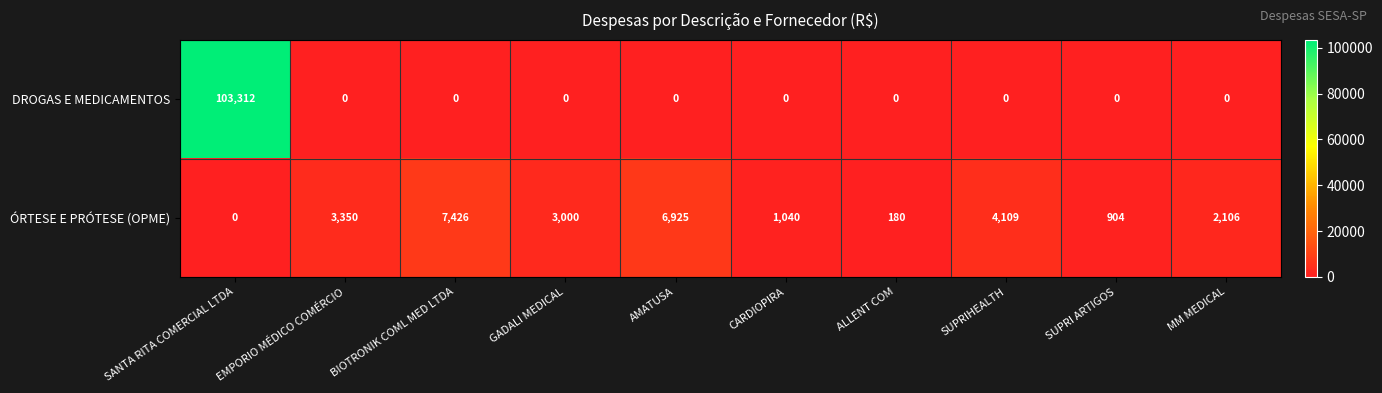

At which category is the sum across all series the highest?

SANTA RITA COMERCIAL LTDA